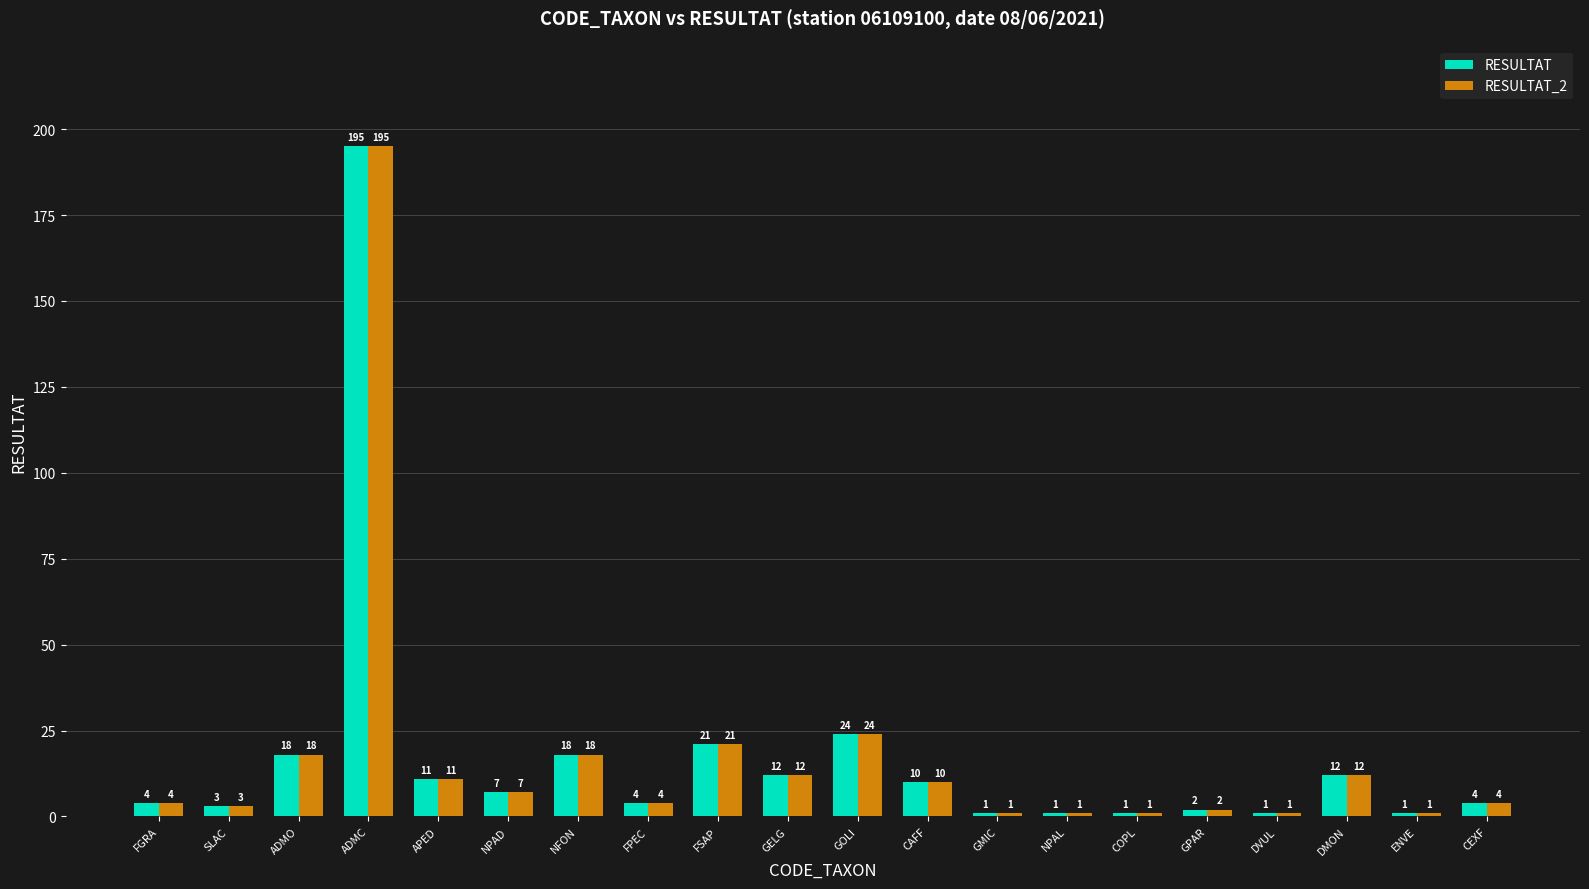

Count the number of data series in this chart.

2